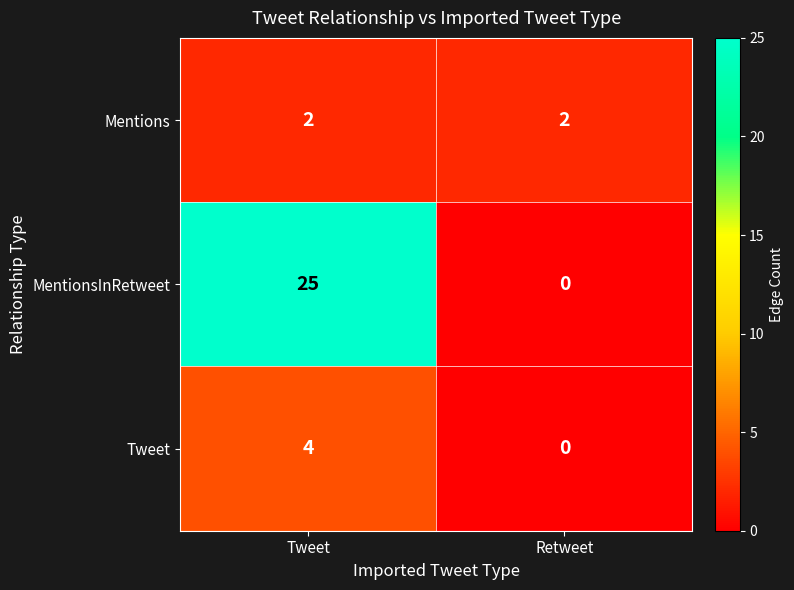

Reading left to right, what are all the values shown in this chart?

Mentions: Tweet=2	Retweet=2
MentionsInRetweet: Tweet=25	Retweet=0
Tweet: Tweet=4	Retweet=0